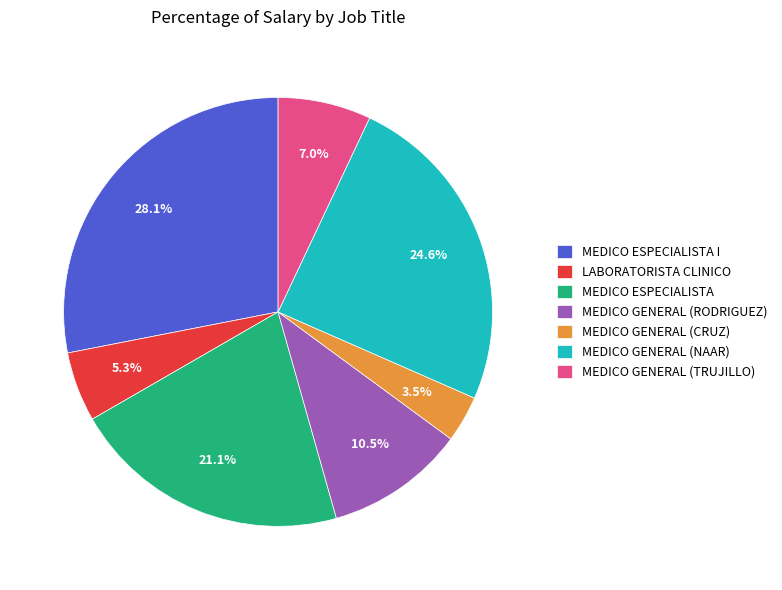

Do MEDICO GENERAL (TRUJILLO) and MEDICO ESPECIALISTA together represent more than half of the pie?

No